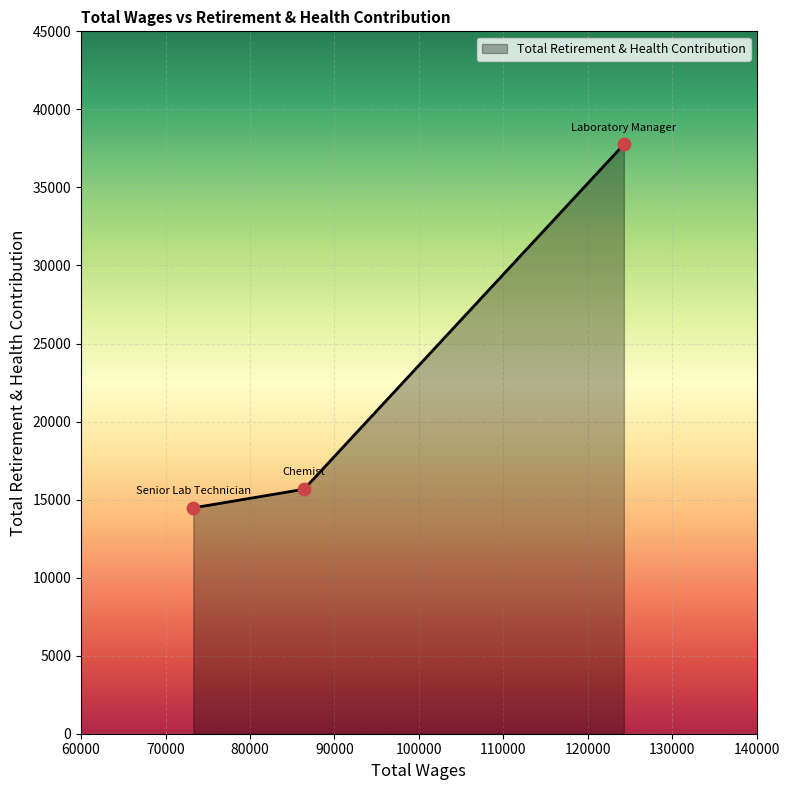

What is the average value?

22630